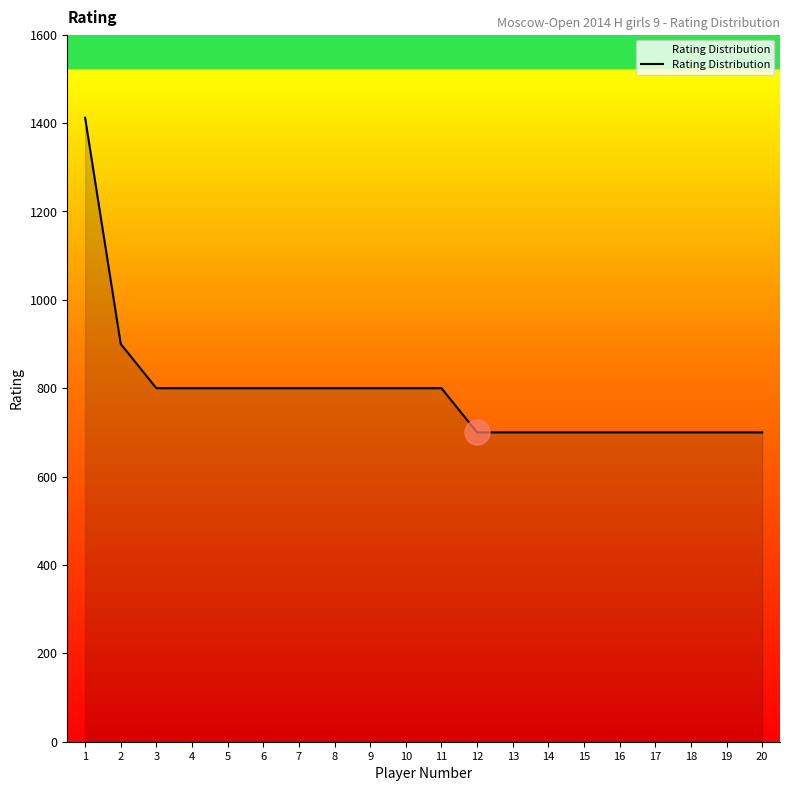

Between 20 and 2, which is larger?

2